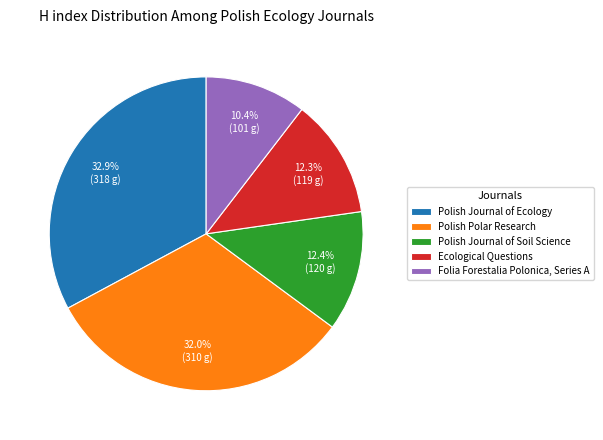

What portion of the pie excludes Ecological Questions?

87.7%